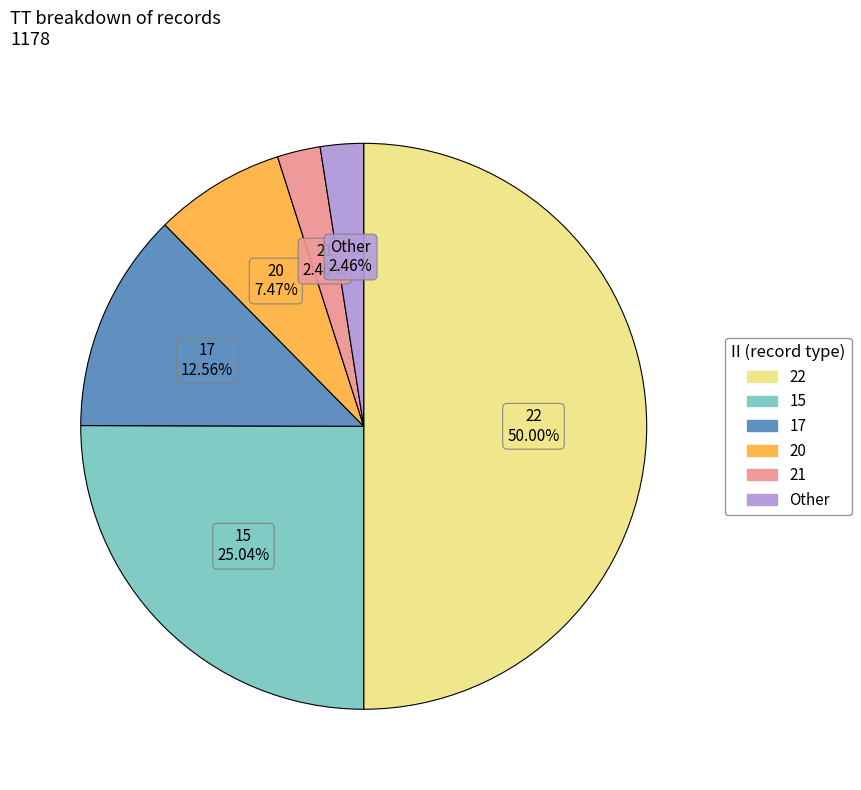

Do 22 and 17 together represent more than half of the pie?

Yes